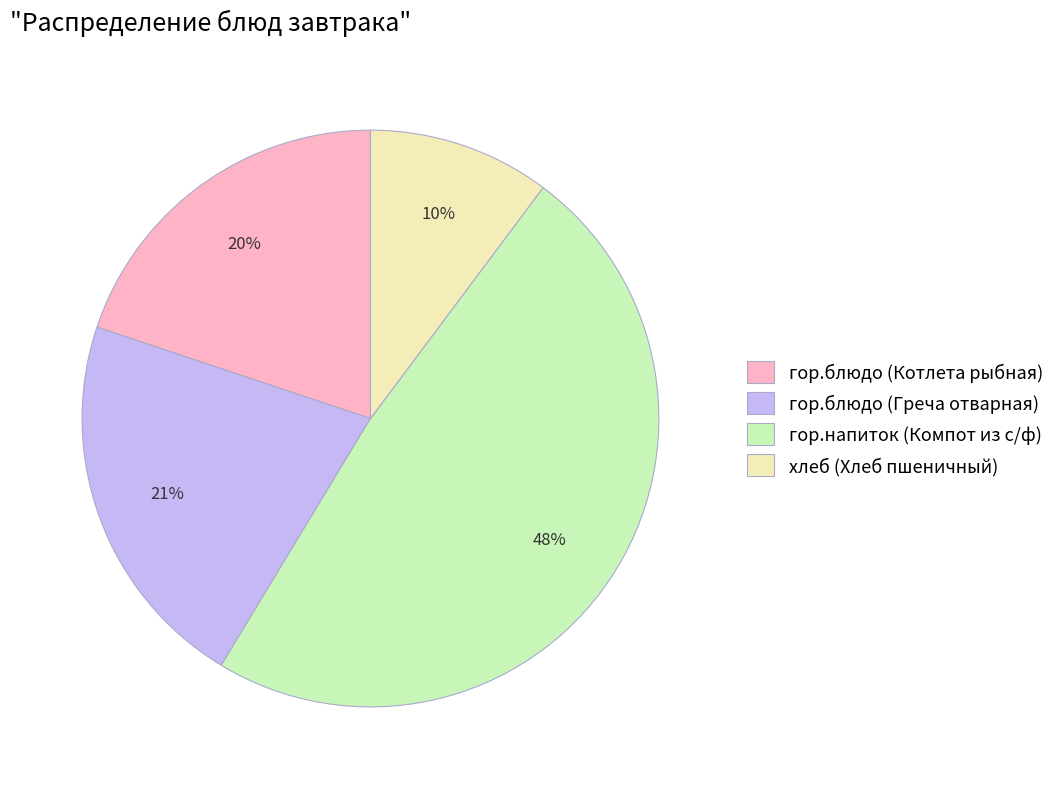

Which category has the smallest portion of the pie?

хлеб (Хлеб пшеничный)